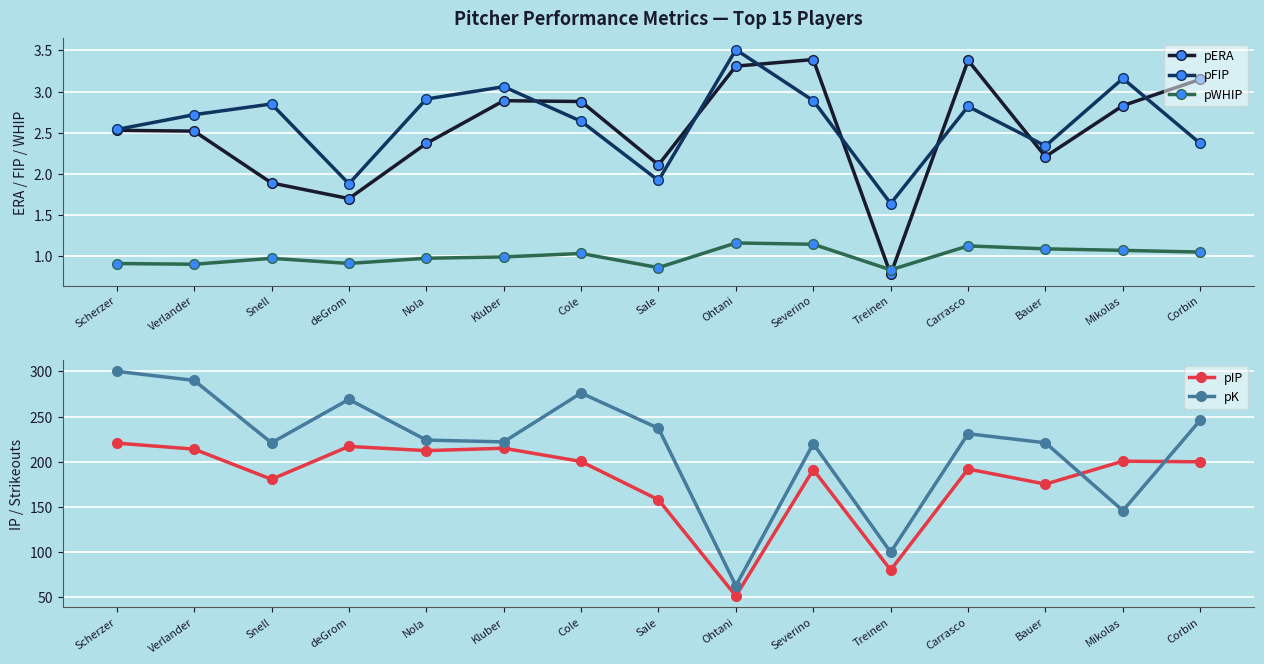

What is the greatest value displayed?

300.0